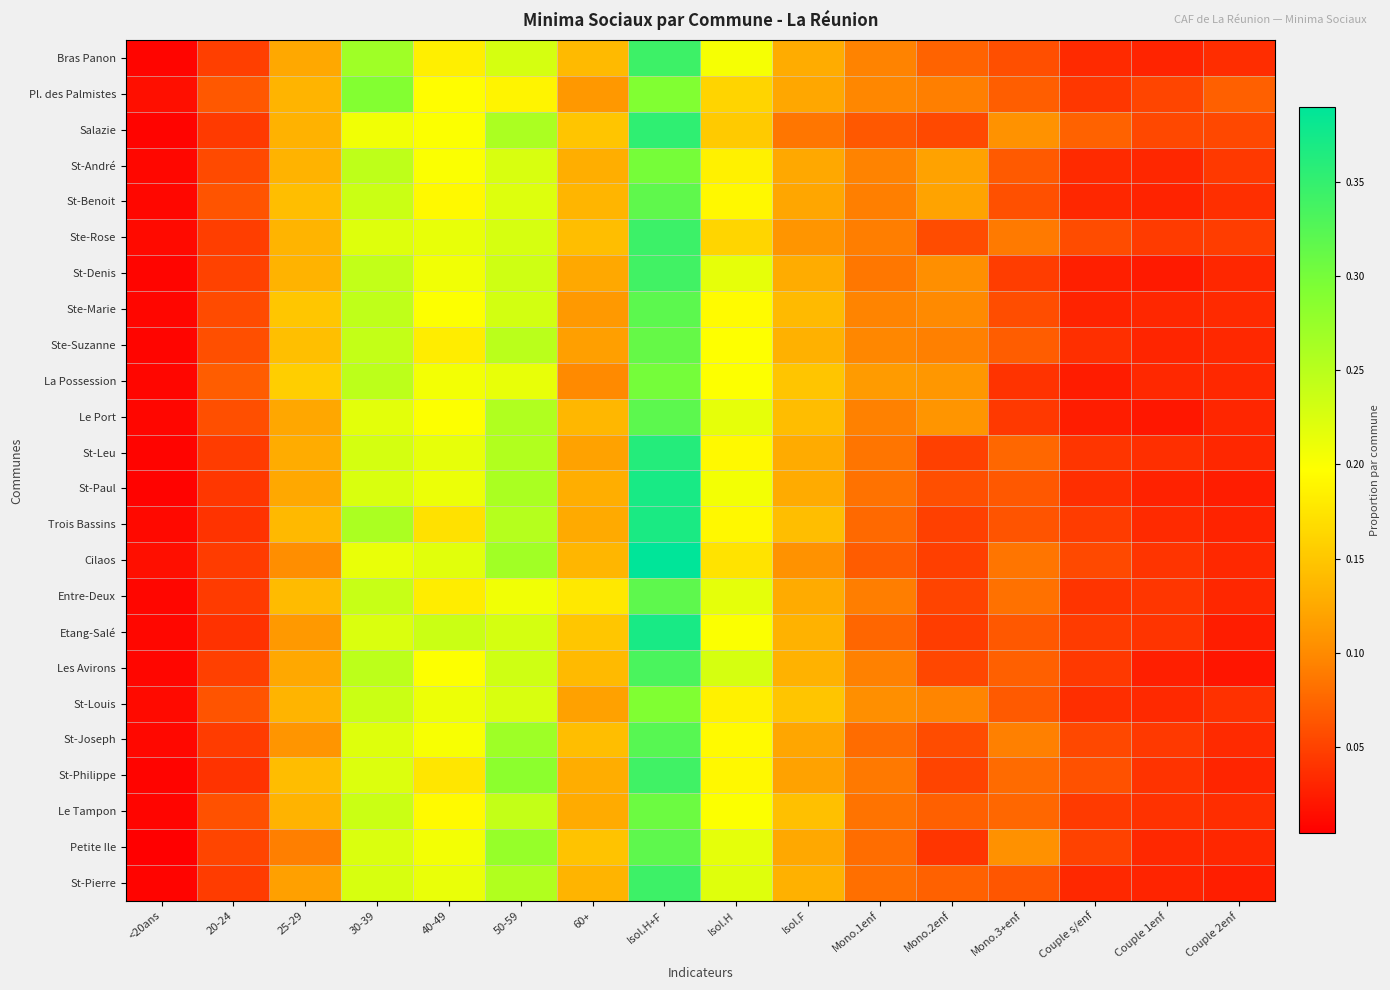

Rank the series at Isol.H from highest to lowest value.

Les Avirons, St-Pierre, Petite Ile, Entre-Deux, Le Port, St-Denis, St-Paul, Bras Panon, Etang-Salé, Le Tampon, La Possession, Ste-Suzanne, Ste-Marie, St-Joseph, St-Leu, St-Benoit, Trois Bassins, St-Philippe, St-André, St-Louis, Cilaos, Ste-Rose, Pl. des Palmistes, Salazie